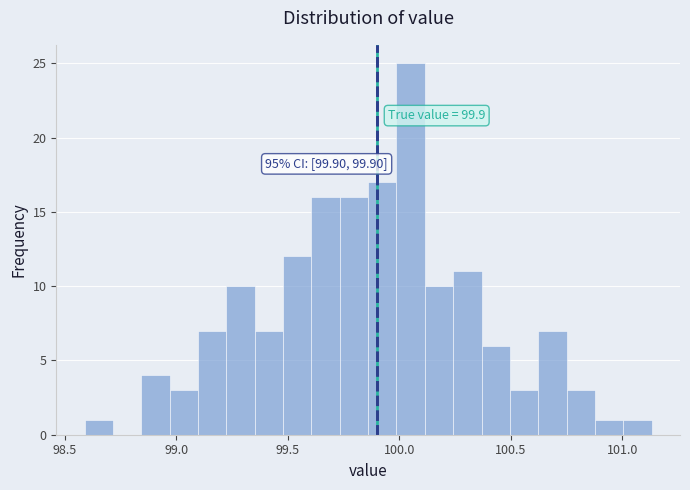

Around what value on the x-axis is the tallest bar? Give the approximate position of its centre, as read against the axis.

100.05